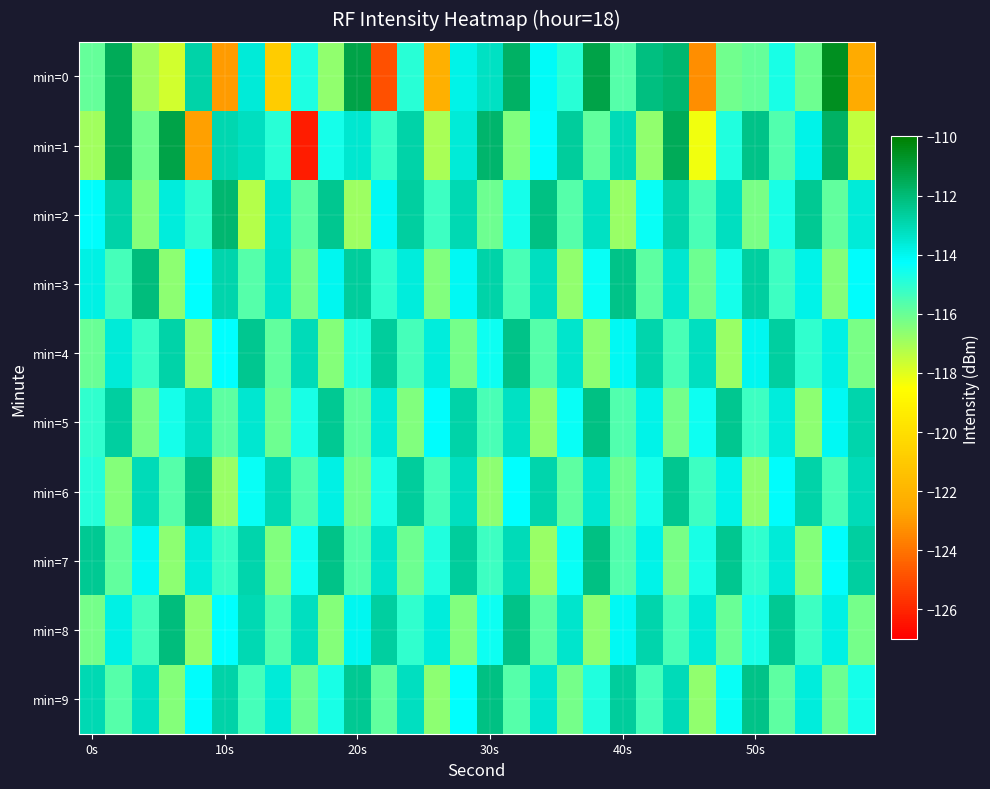

What is the smallest value displayed?

-126.2